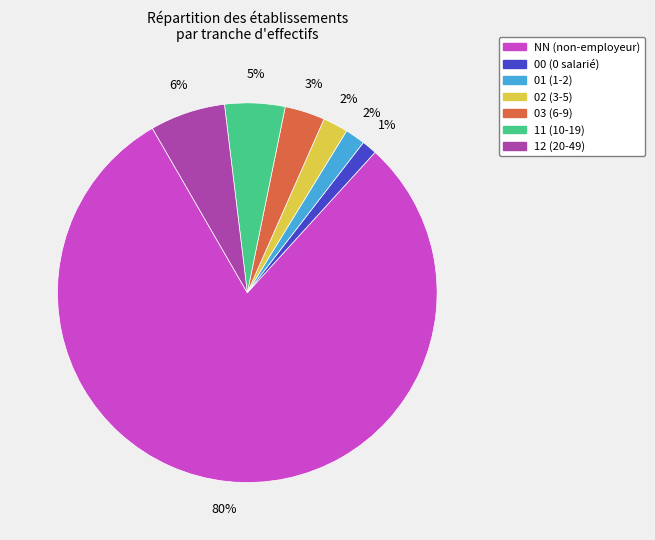

Which slice is the largest?

NN